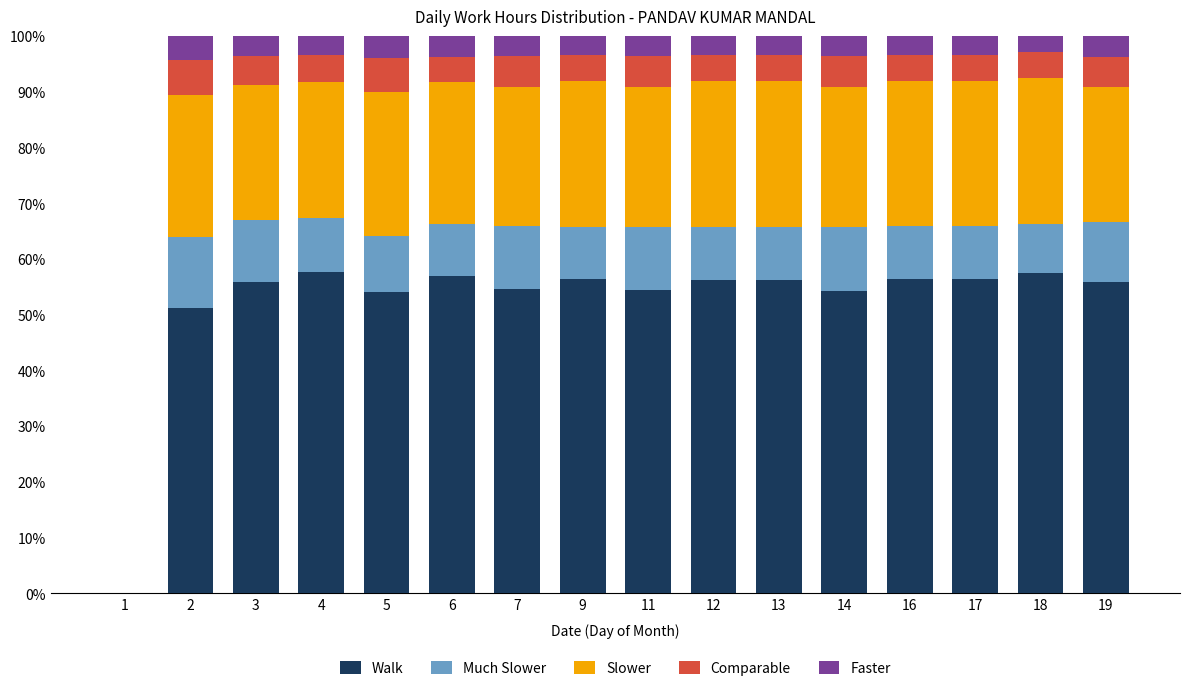

How many categories are shown in the chart?

16